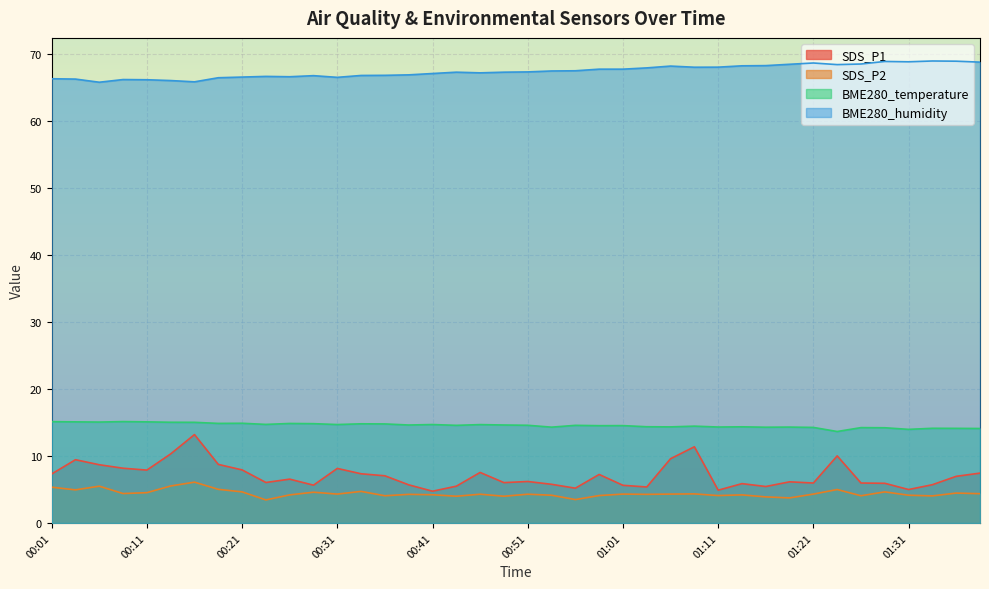

At which category is the sum across all series the highest?

00:16